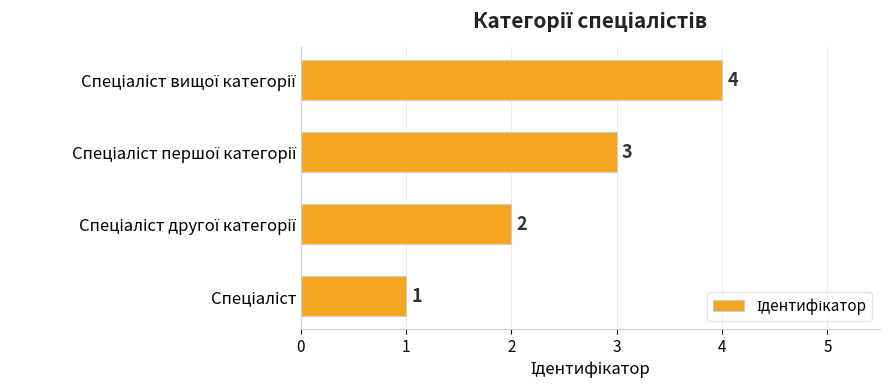

What is the difference between the maximum and minimum values?

3